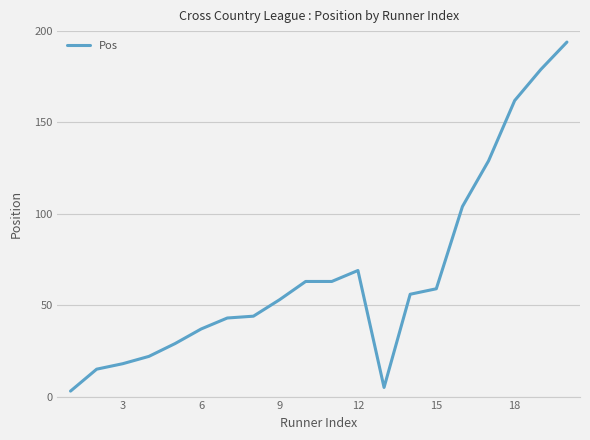

What is the maximum value shown in the chart?

194